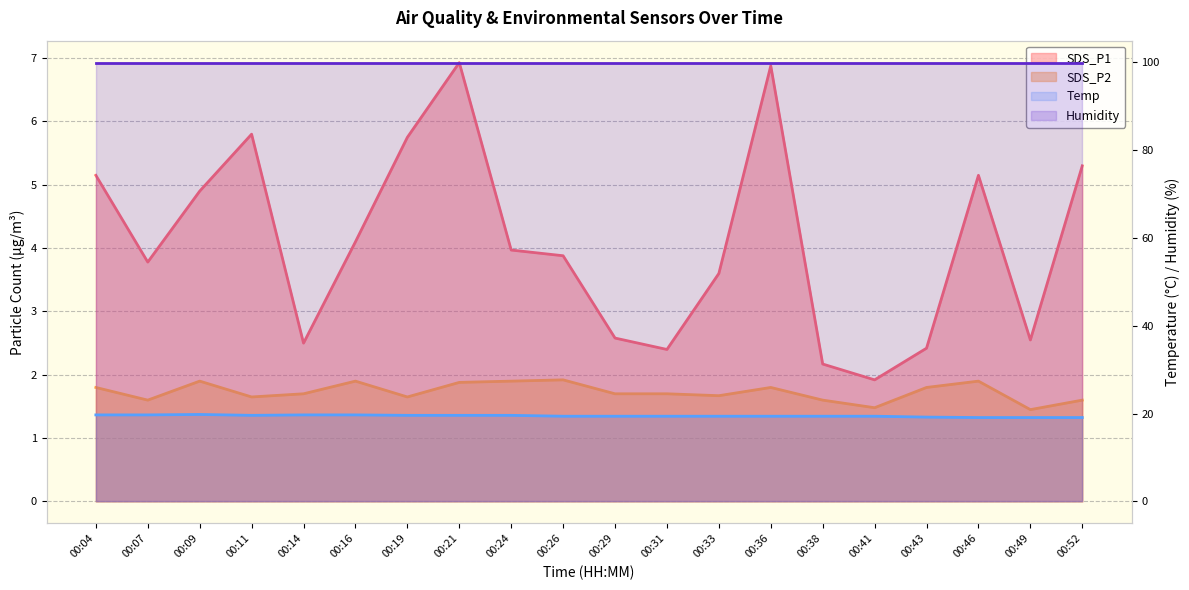

Does the chart have visible grid lines?

Yes